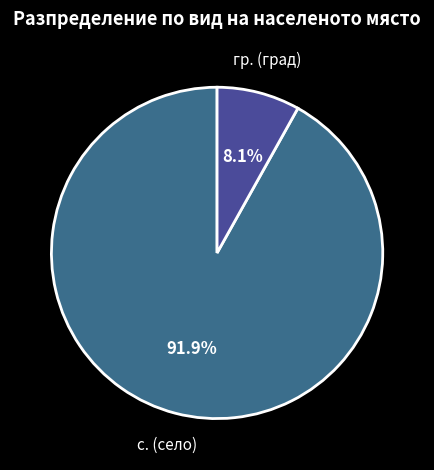

Does any single category account for the majority?

Yes